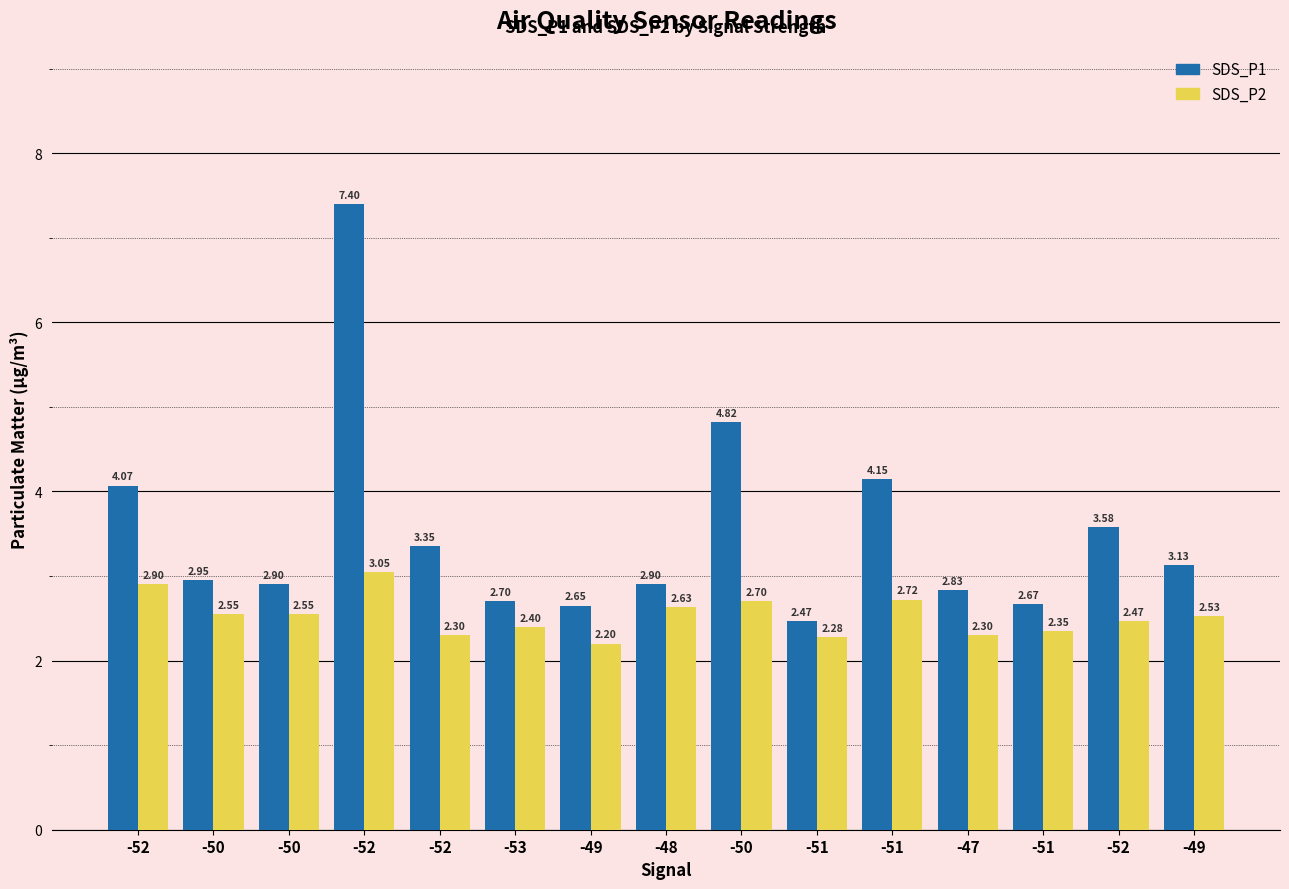

What is the difference between the maximum and second lowest values in the SDS_P2 series?

0.8